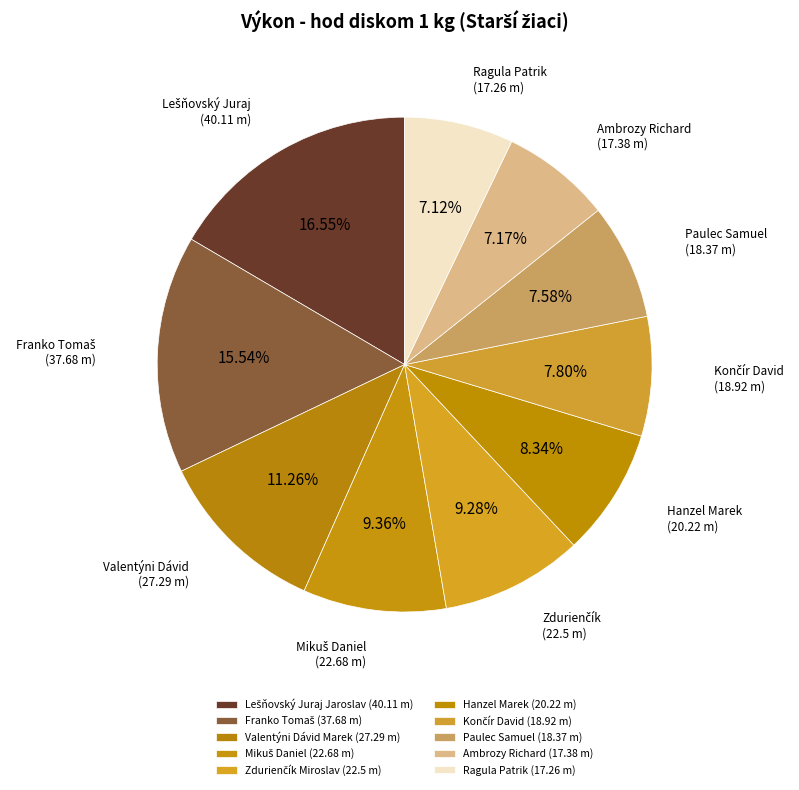

The Paulec Samuel slice represents 8% of the pie. True or false?

True